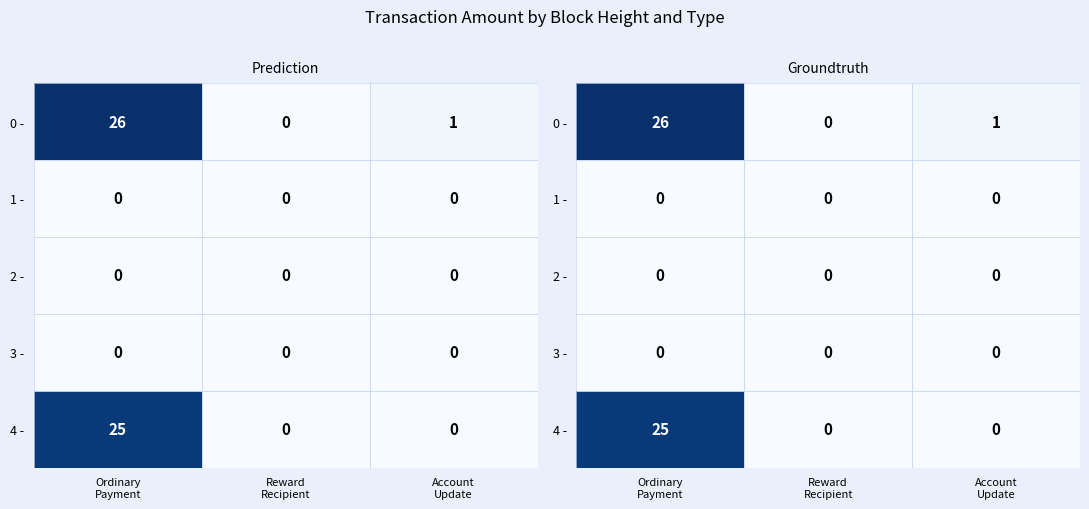

How many distinct data groups are displayed?

5